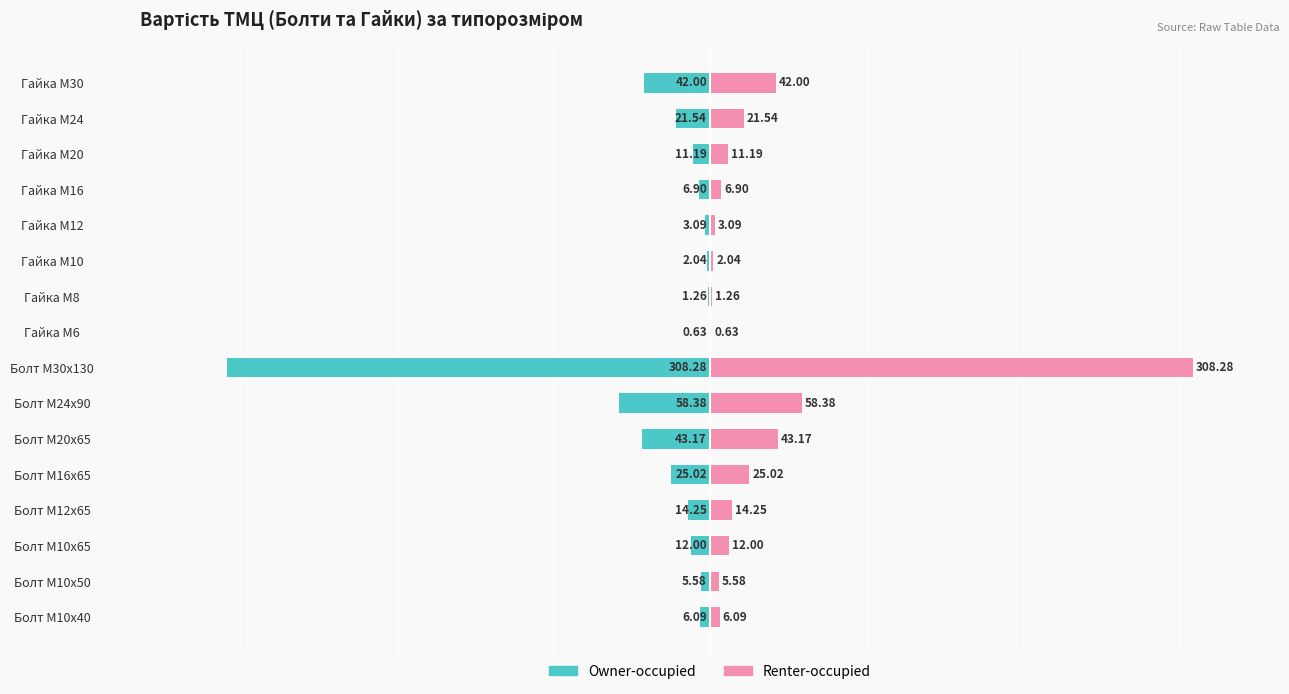

Reading left to right, extract all data points from this chart.

Owner-occupied: -6.1	-5.6	-12.0	-14.2	-25.0	-43.2	-58.4	-308.3	-0.6	-1.3	-2.0	-3.1	-6.9	-11.2	-21.5	-42.0
Renter-occupied: 6.1	5.6	12.0	14.2	25.0	43.2	58.4	308.3	0.6	1.3	2.0	3.1	6.9	11.2	21.5	42.0